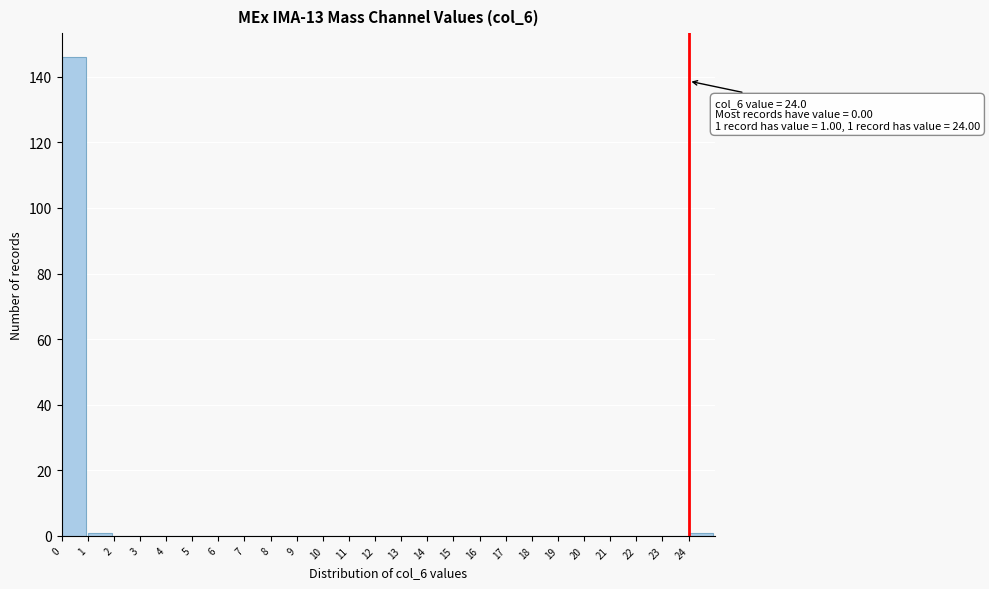

Over which range of the x-axis is the bar tallest?

0 to 1